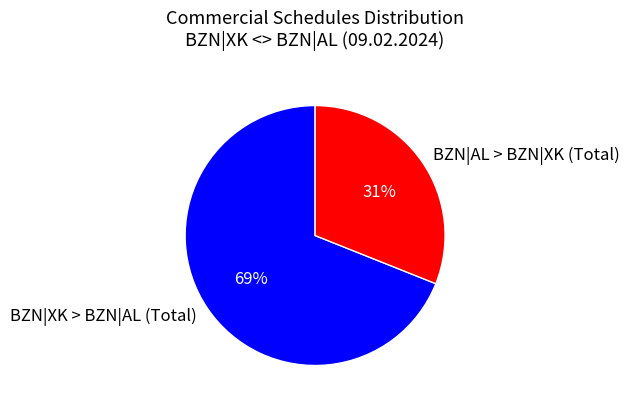

What is the smallest slice in the pie chart?

BZN|AL > BZN|XK (Total)